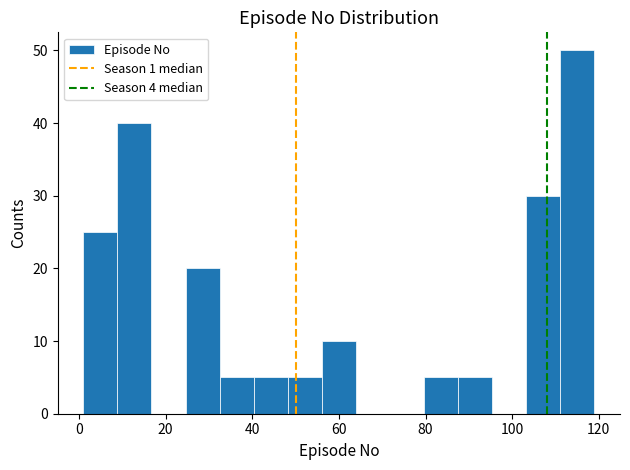

Around what value on the x-axis is the tallest bar? Give the approximate position of its centre, as read against the axis.

116